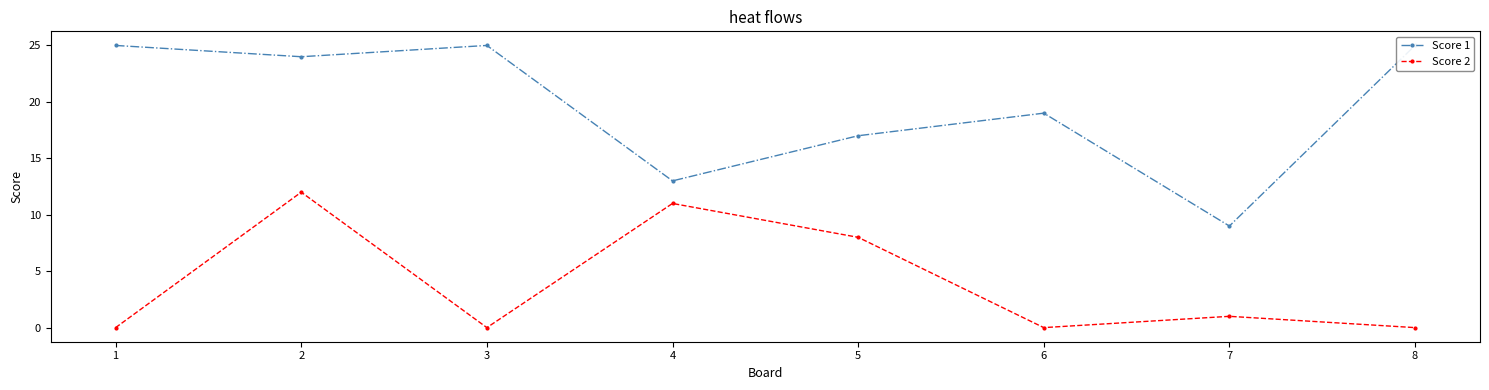

Is it true that Score 2 equals -7 at 3?

False